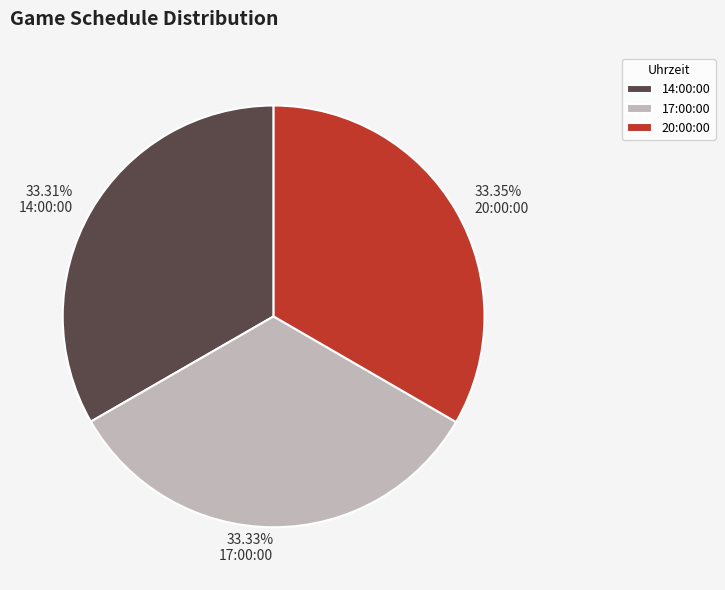

How much of the chart is everything except 17:00:00?

66.7%